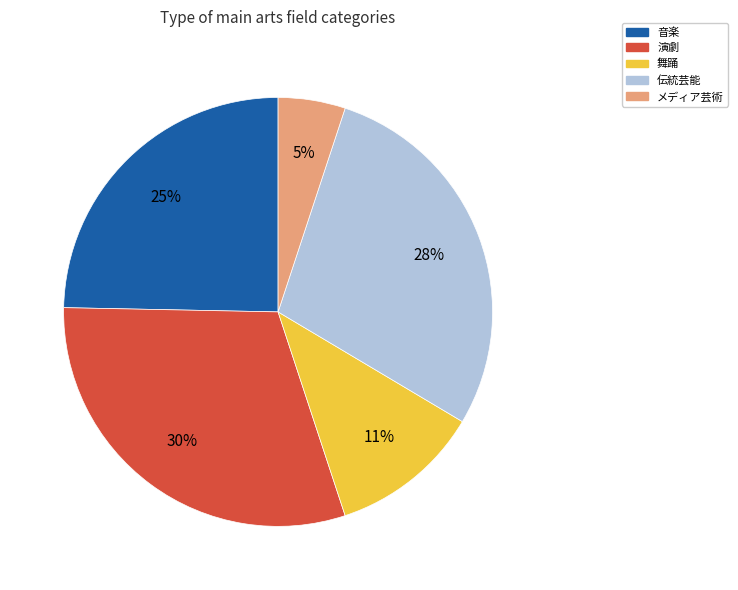

Does any single category account for the majority?

No